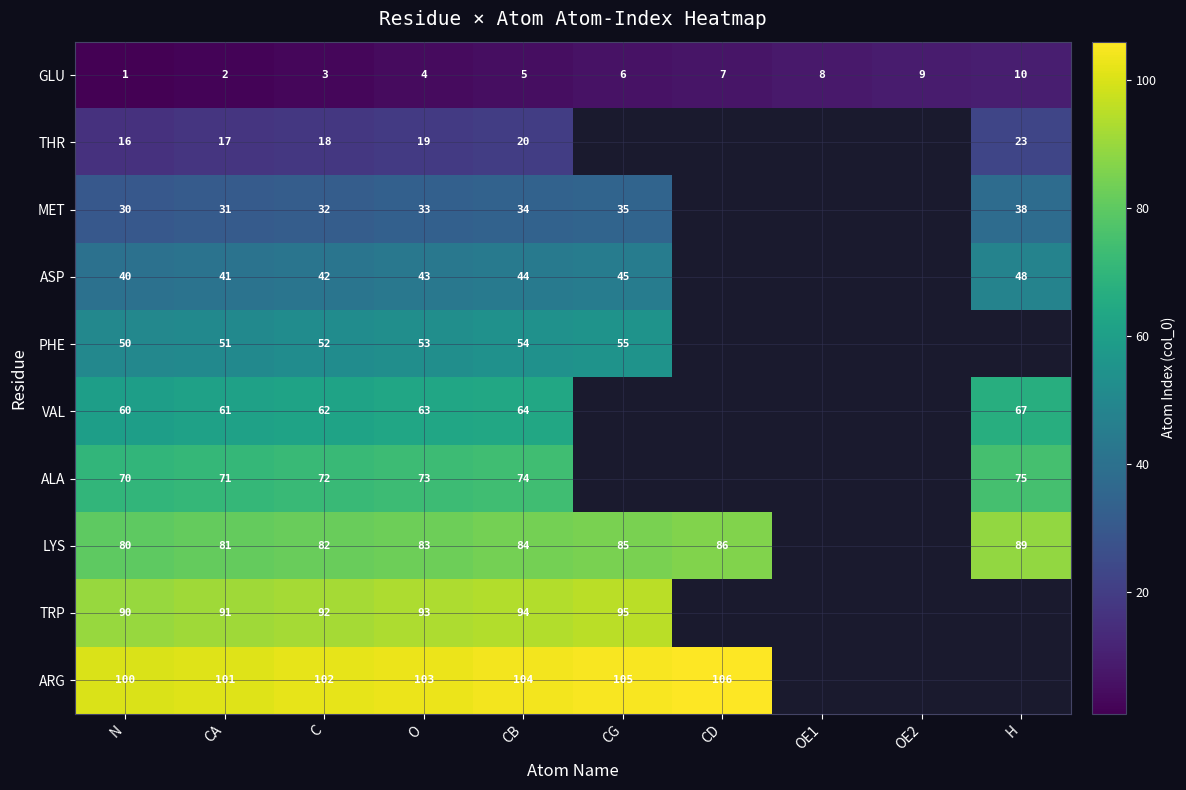

What is the total value across all series at CA?

547